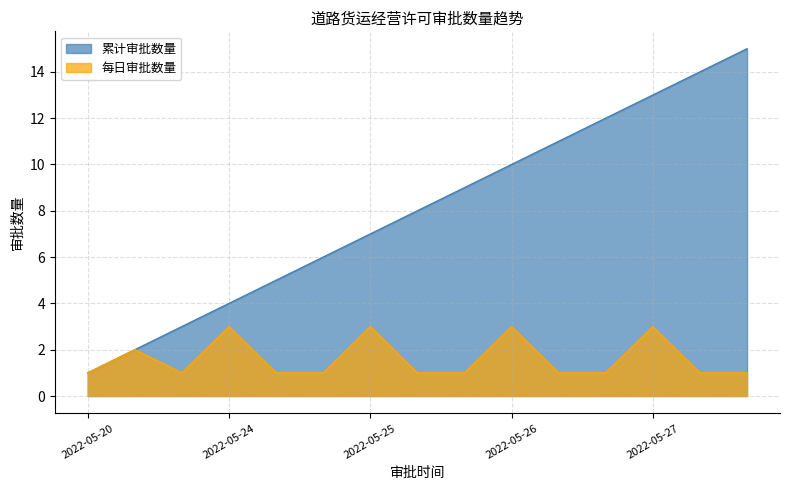

Rank the series at 2022-05-27 from highest to lowest value.

累计审批数量, 每日审批数量